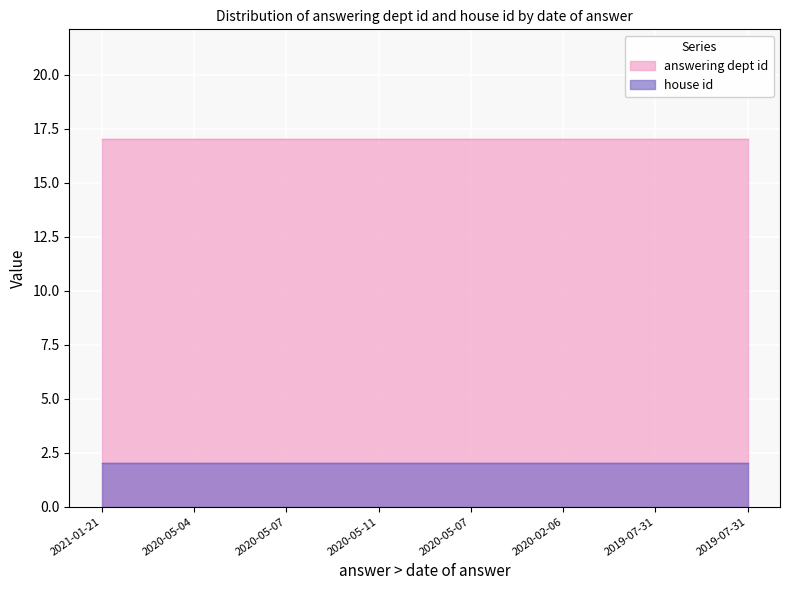

The value of house id at 2020-05-11 is 3. True or false?

False